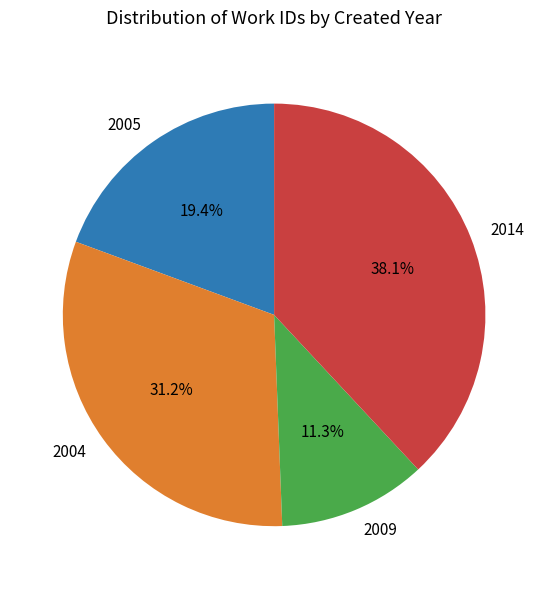

What is the largest slice in the pie chart?

2014